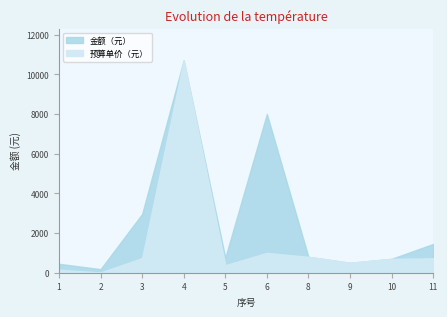

Reading left to right, extract all data points from this chart.

预算单价（元）: 1=150	2=12	3=740	4=10700	5=380	6=1000	8=800	9=500	10=700	11=725
金额（元）: 1=450	2=180	3=2960	4=10700	5=760	6=8000	8=800	9=500	10=700	11=1450